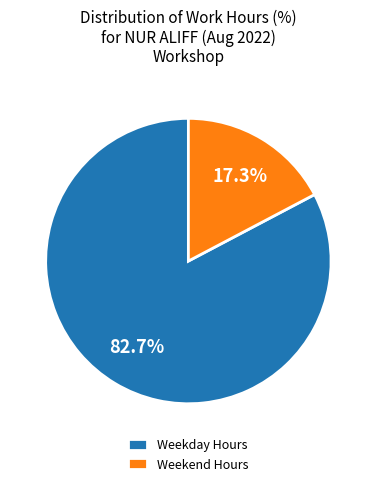

Rank the categories by value from highest to lowest.

Weekday Hours, Weekend Hours